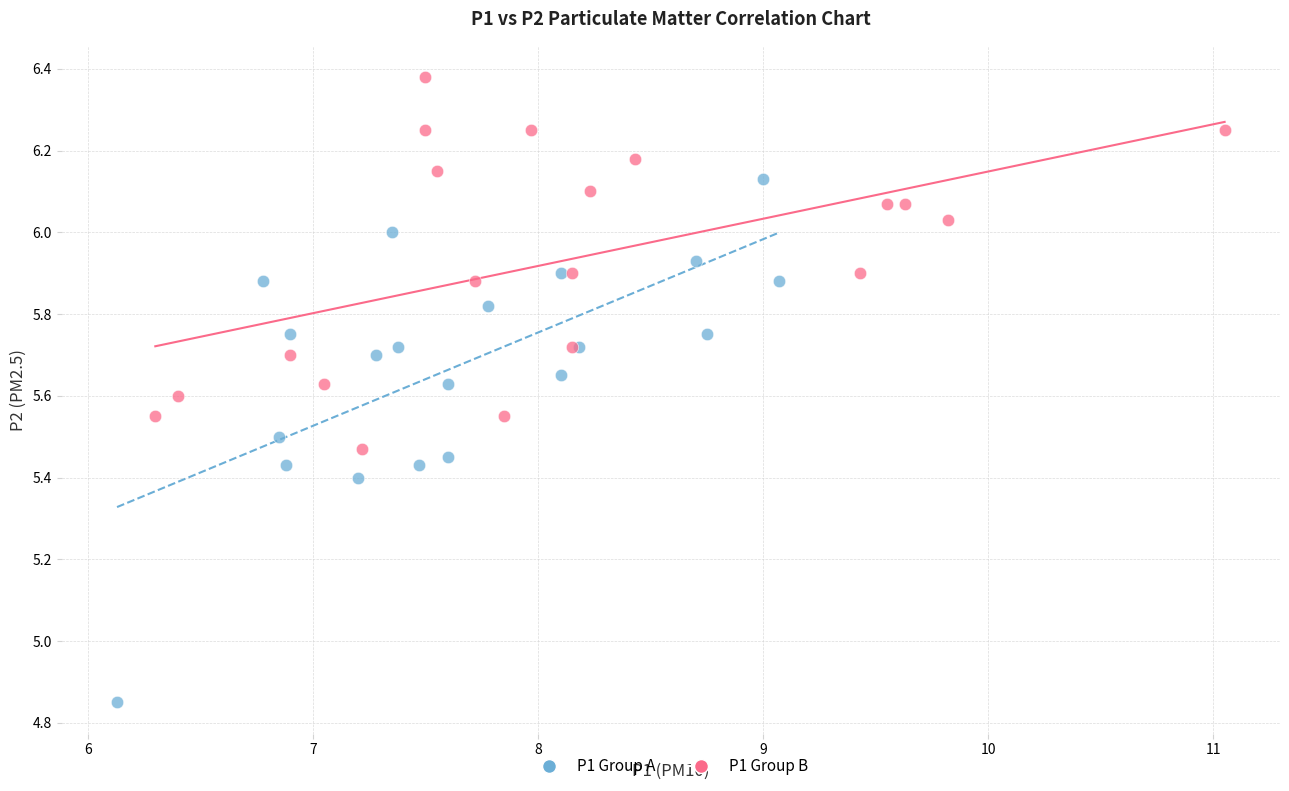

Which series has the largest Y range (max minus min)?

P1 Group A